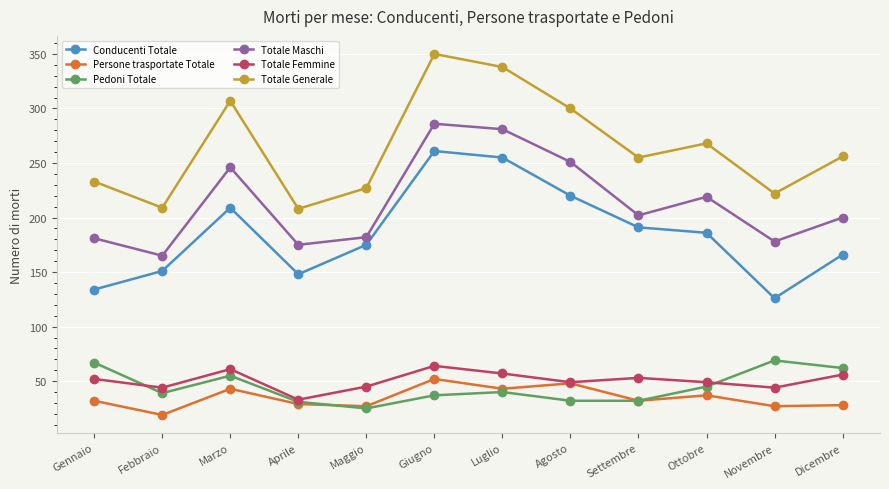

What is the label of the 11th point from the right?

Febbraio